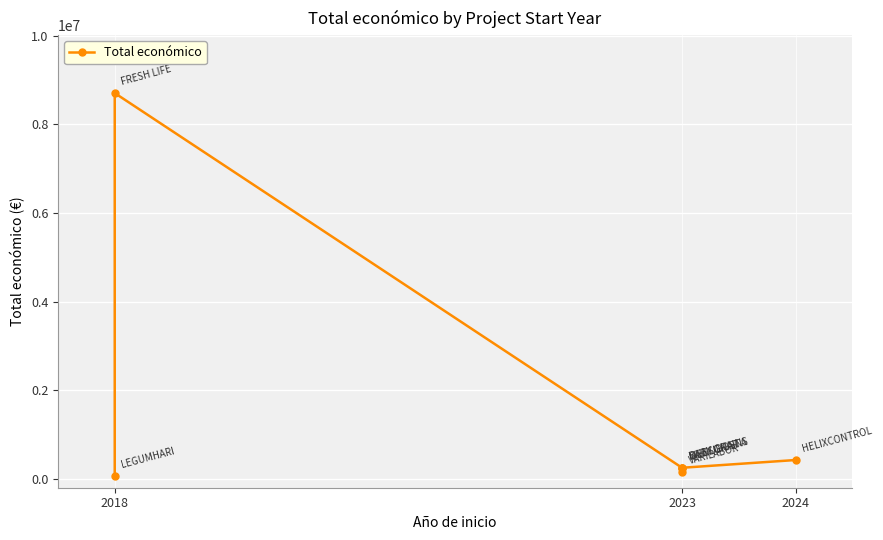

What is the value of the 4th point from the left?

150000